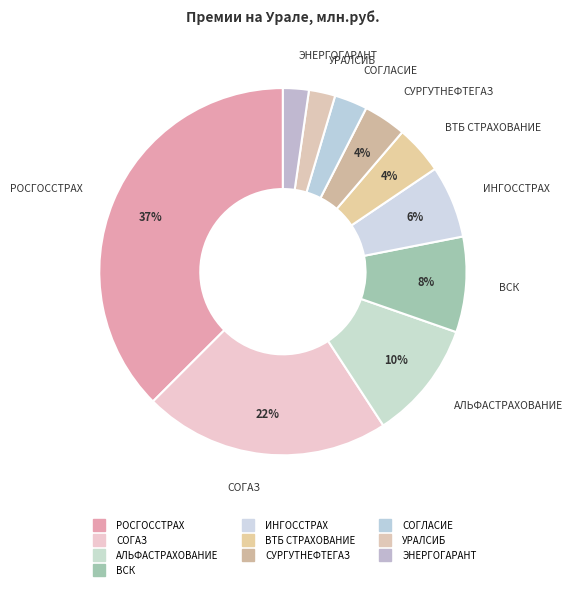

How many segments does this pie chart have?

10